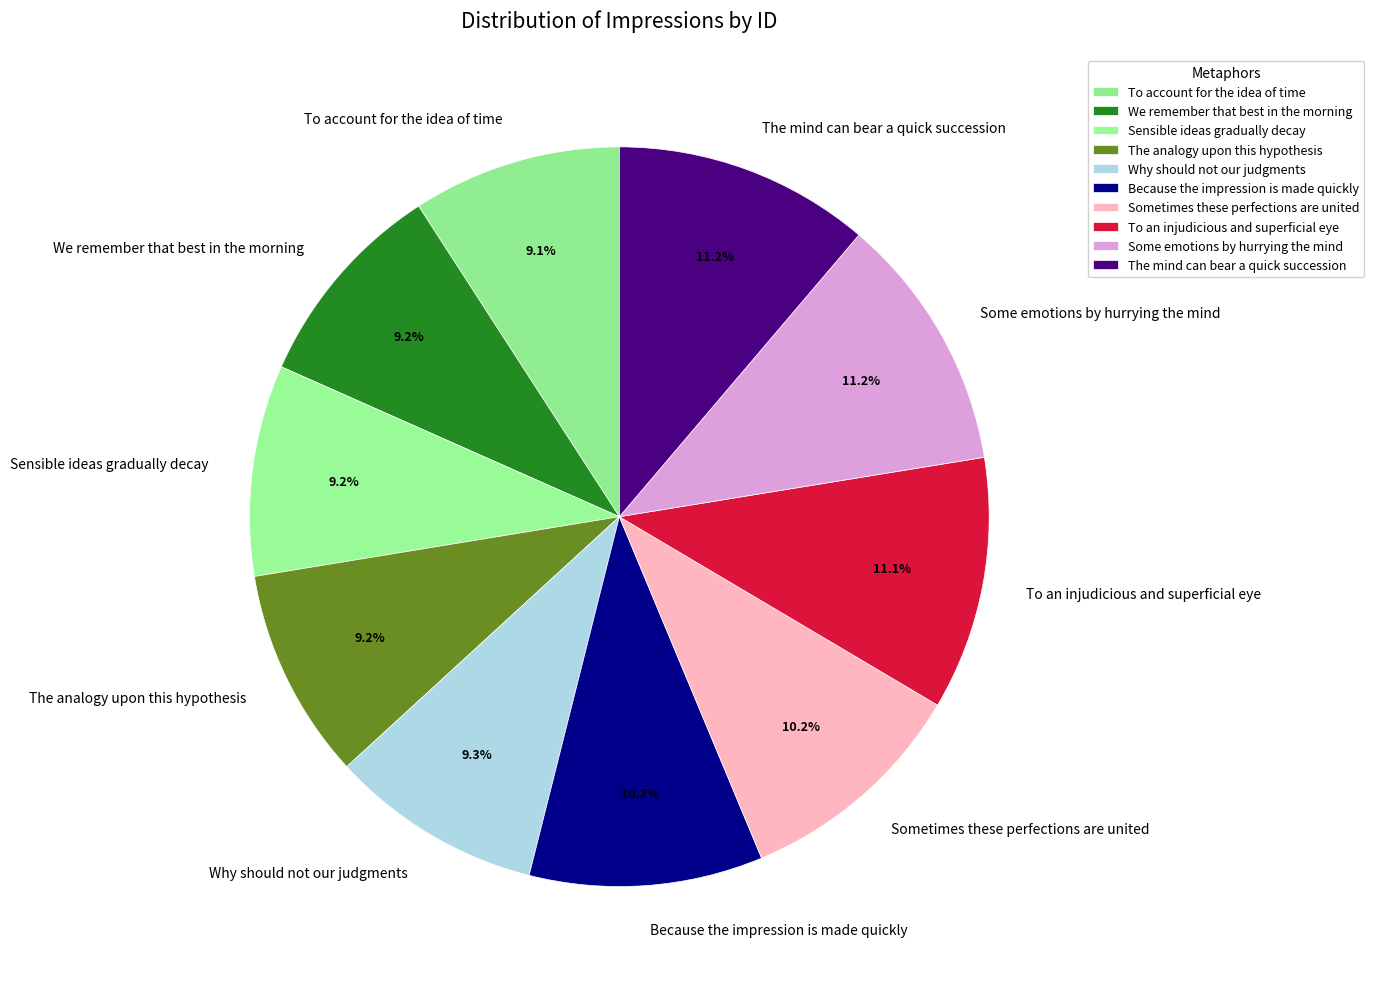

What is the total percentage of Sometimes these perfections are united and The analogy upon this hypothesis?

19.4%